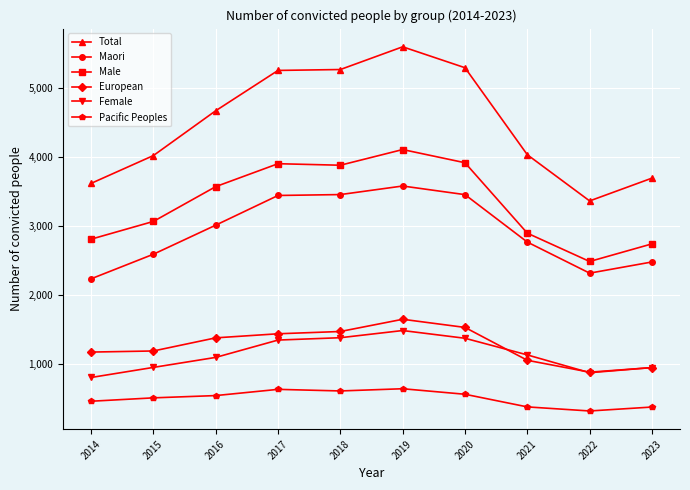

How many data points in Female are less than 1135?

5